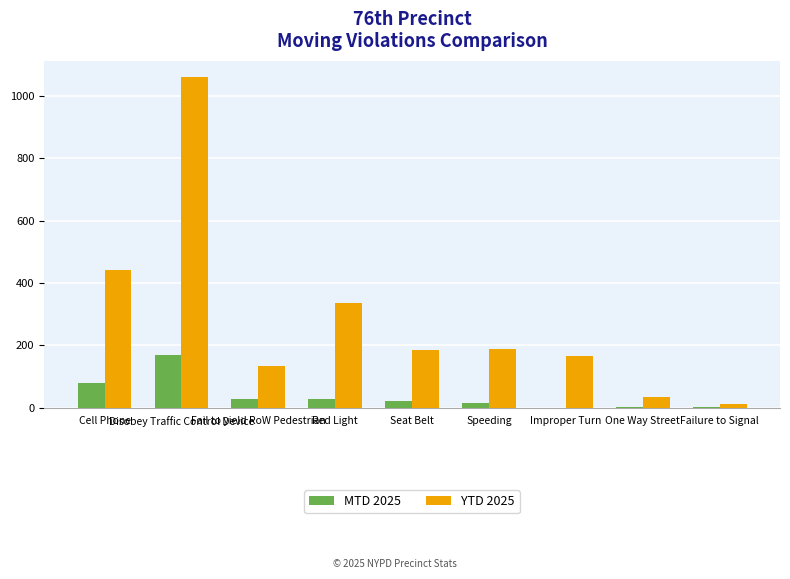

Which series has the largest total across all categories?

YTD 2025